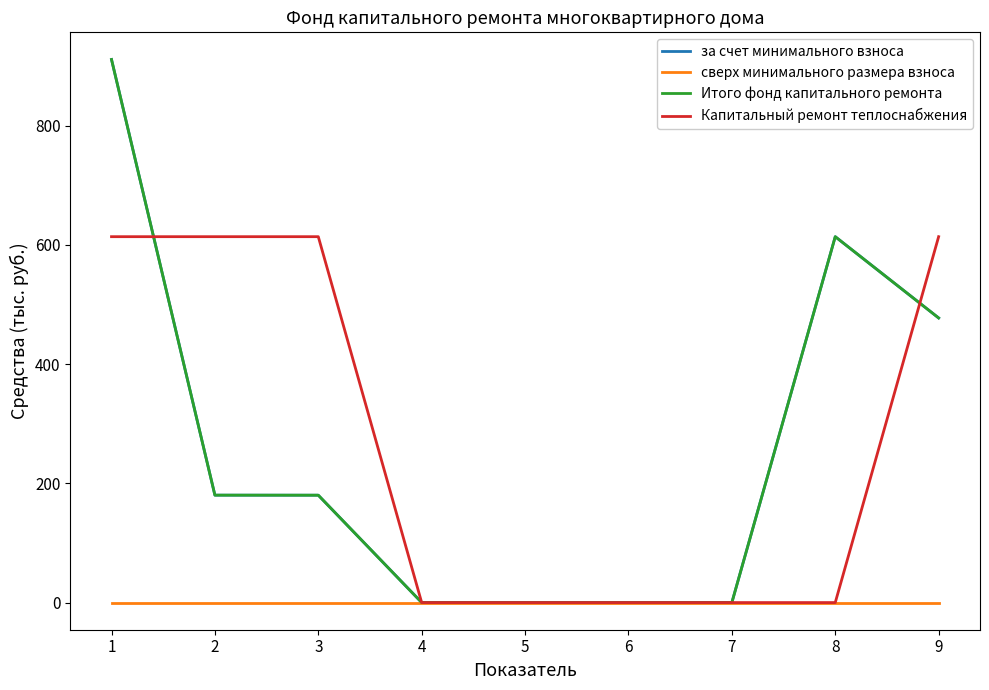

Does the chart display data point markers on the line(s)?

No